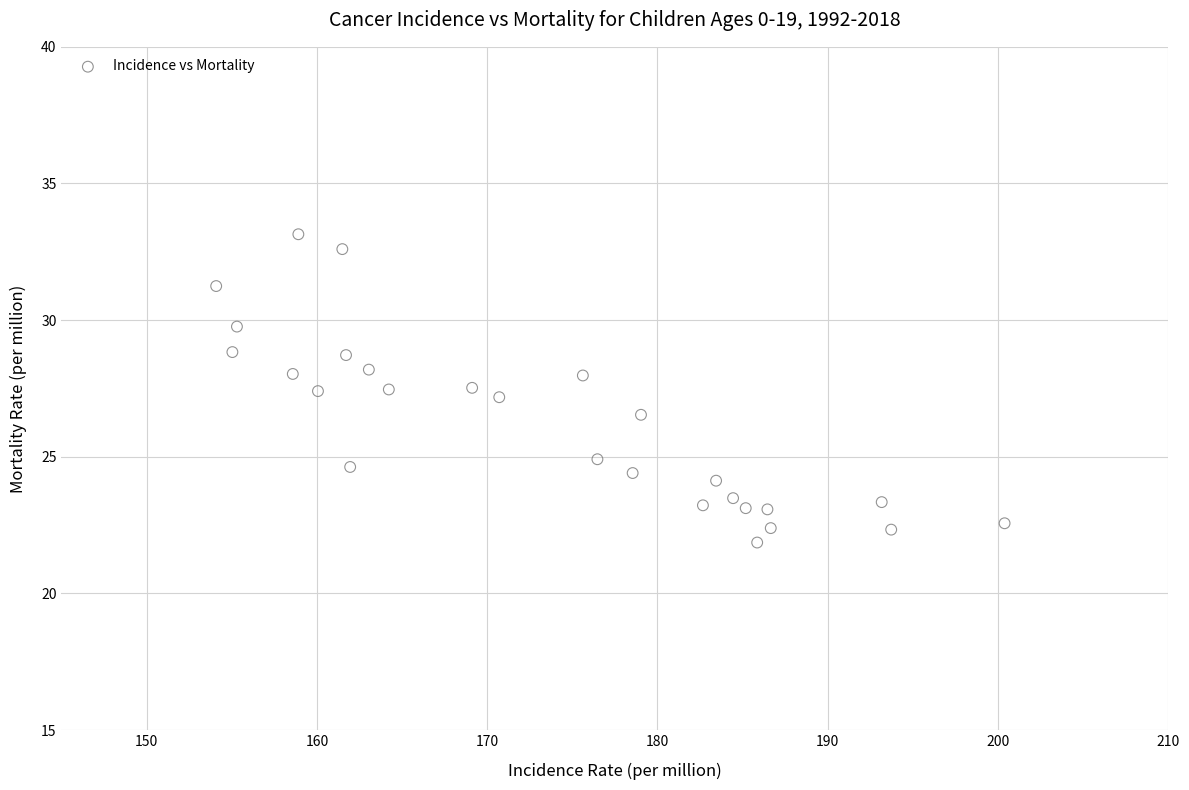

What is the range of Y values (max minus min)?

11.3